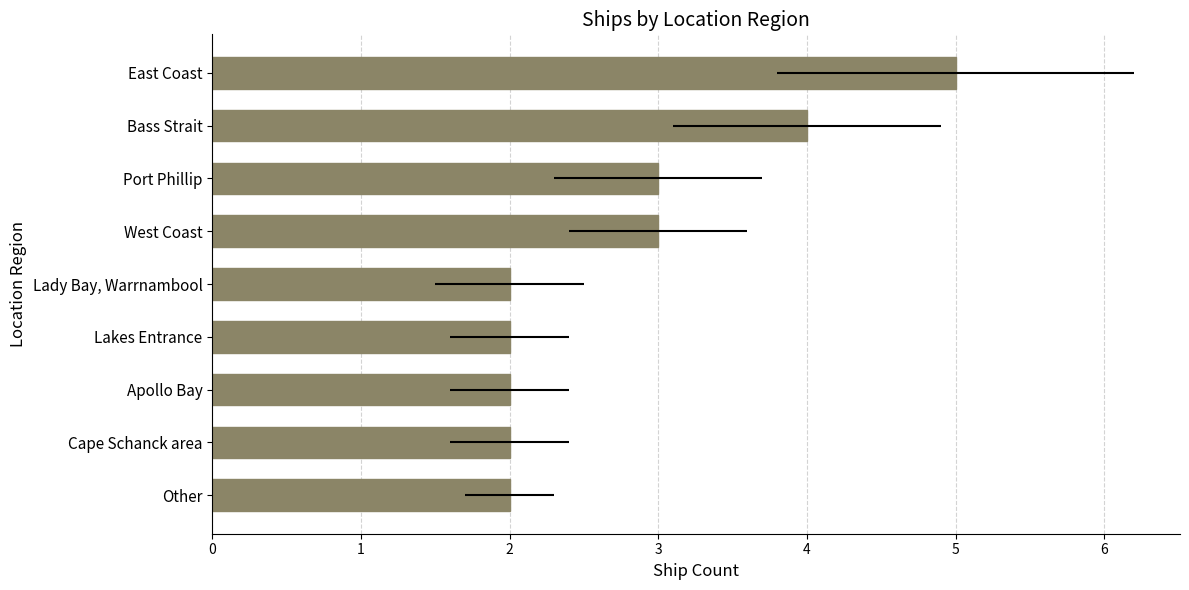

What is the smallest value displayed?

2